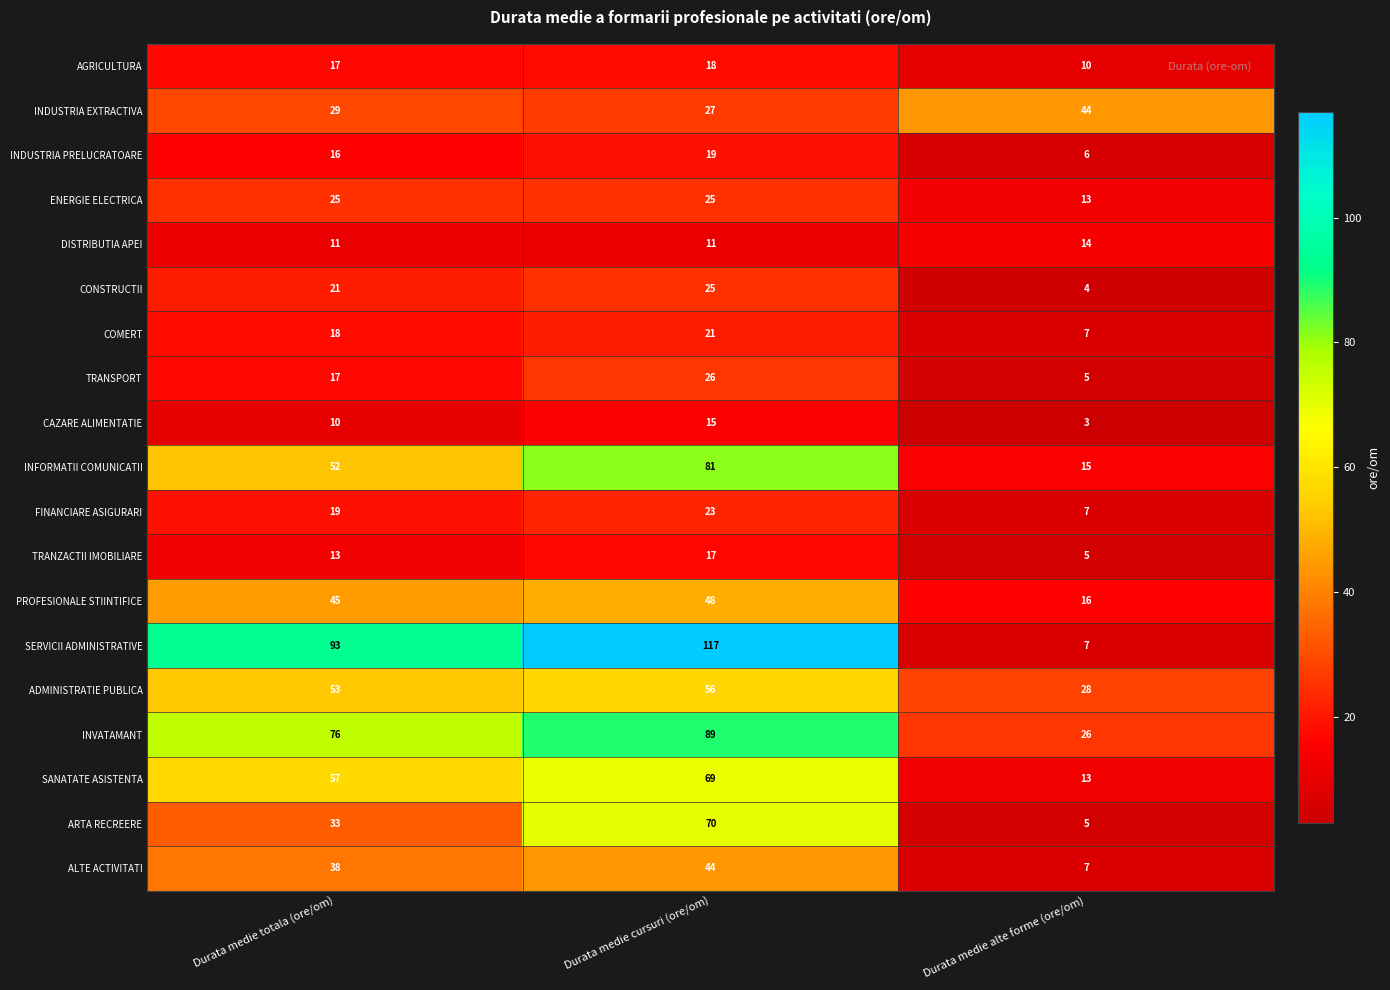

True or false: ADMINISTRATIE PUBLICA has a value of 38 at Durata medie cursuri (ore/om).

False